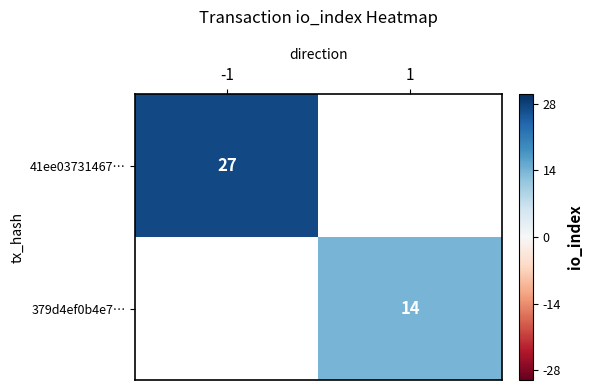

The value of 41ee03731467… at -1 is 41. True or false?

False